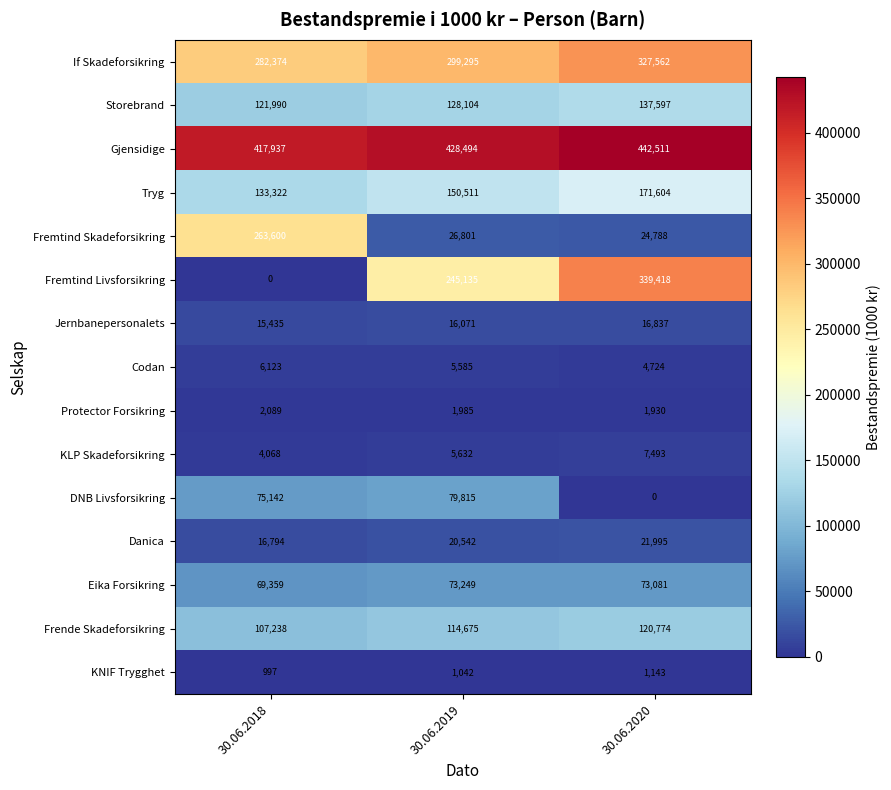

What is the total value across all series at 30.06.2020?

1691457